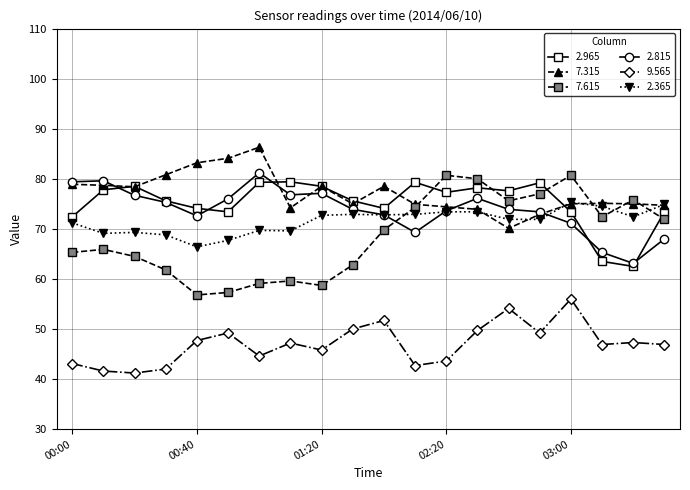

Which series has the largest range (max minus min)?

7.615